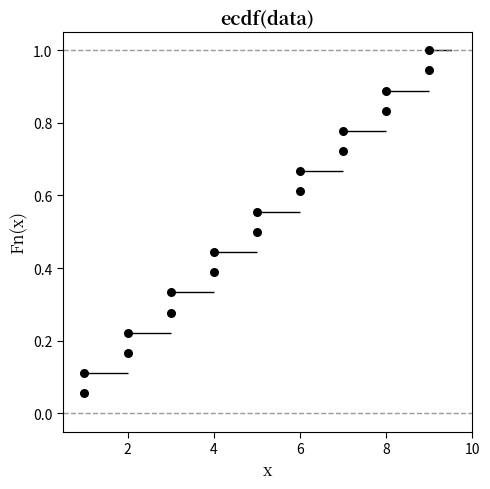

What is the range of X values (max minus min)?

8.0